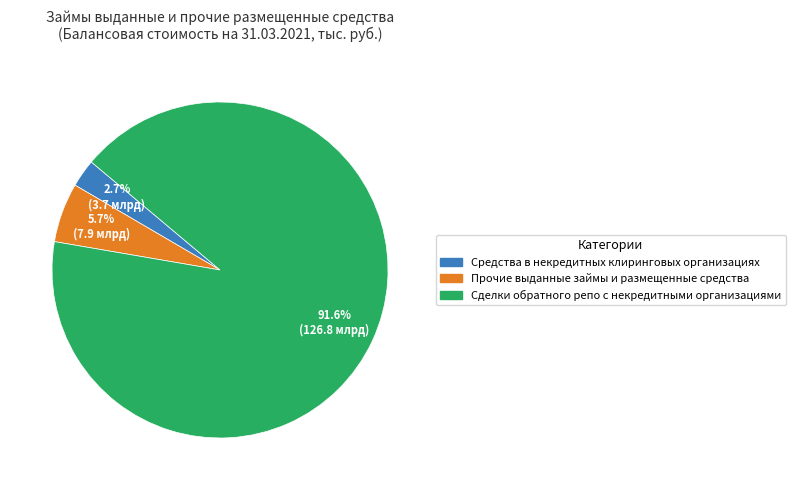

The Сделки обратного репо с некредитными организациями slice represents 99% of the pie. True or false?

False